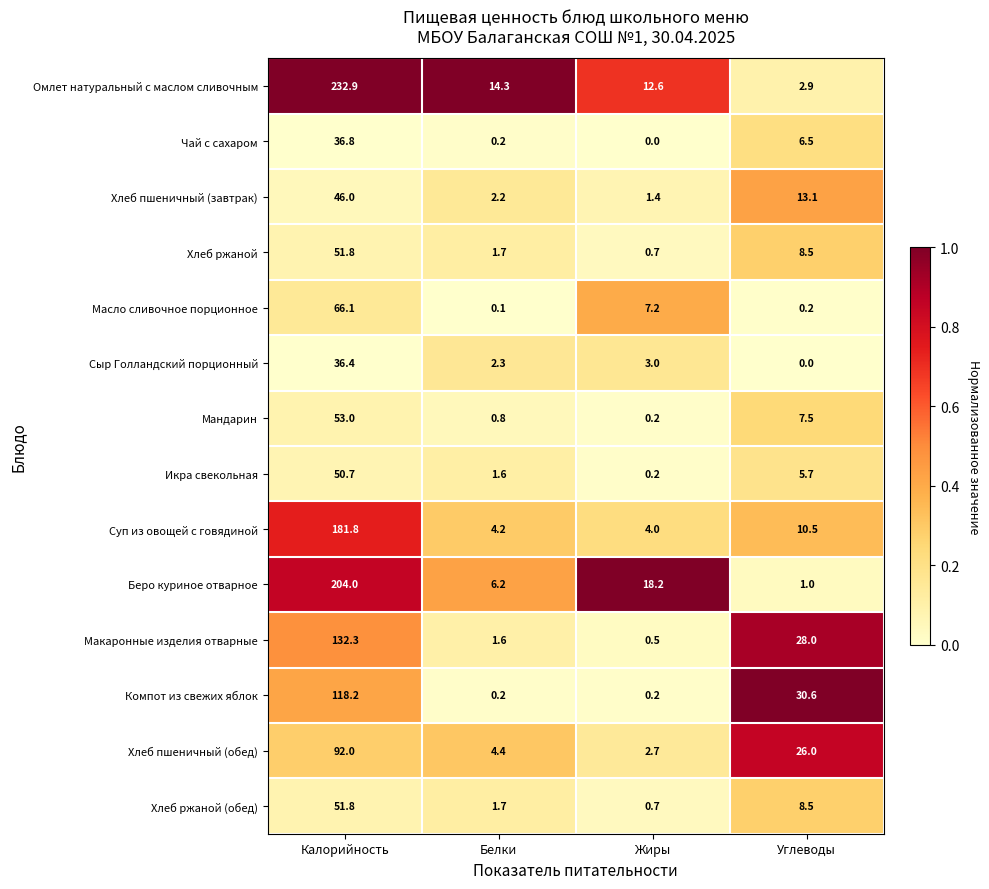

The value of Чай с сахаром at Жиры is 0.0. True or false?

True